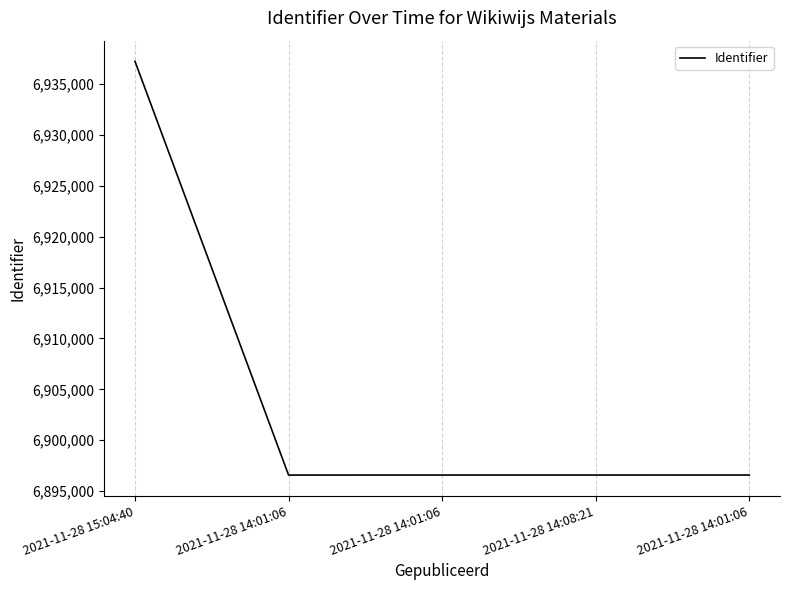

Reading left to right, what are all the values shown in this chart?

2021-11-28 15:04:40=6937219	2021-11-28 14:01:06=6896583	2021-11-28 14:01:06=6896585	2021-11-28 14:08:21=6896586	2021-11-28 14:01:06=6896587